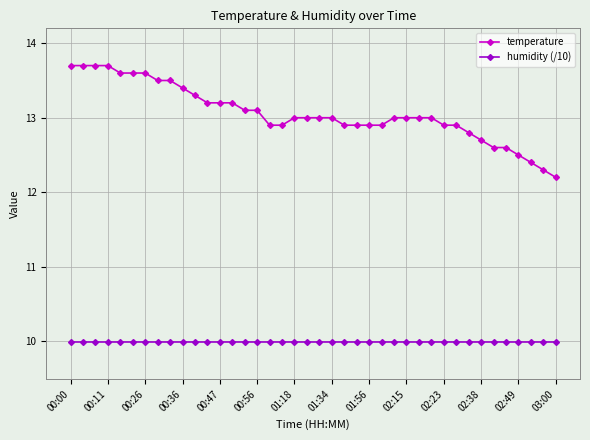

What is the sum of all temperature values?

522.4